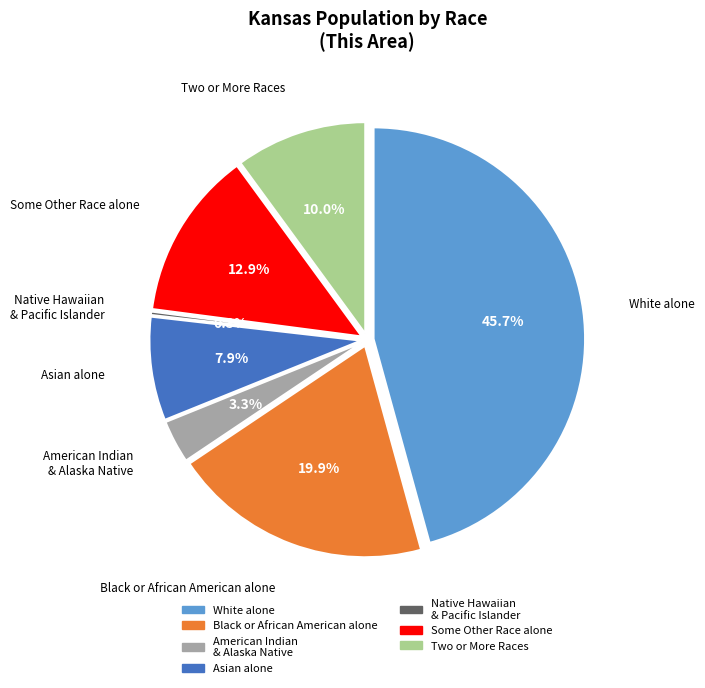

Rank the categories by value from lowest to highest.

Native Hawaiian and Other Pacific Islander, American Indian and Alaska Native, Asian alone, Two or More Races, Some Other Race alone, Black or African American alone, White alone